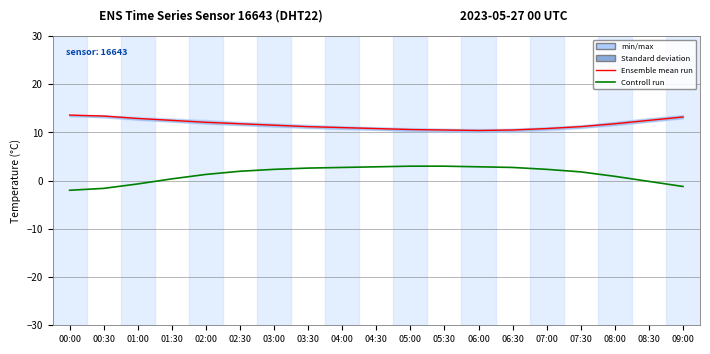

What is the difference between the Controll run values at 03:30 and 01:30?

2.2